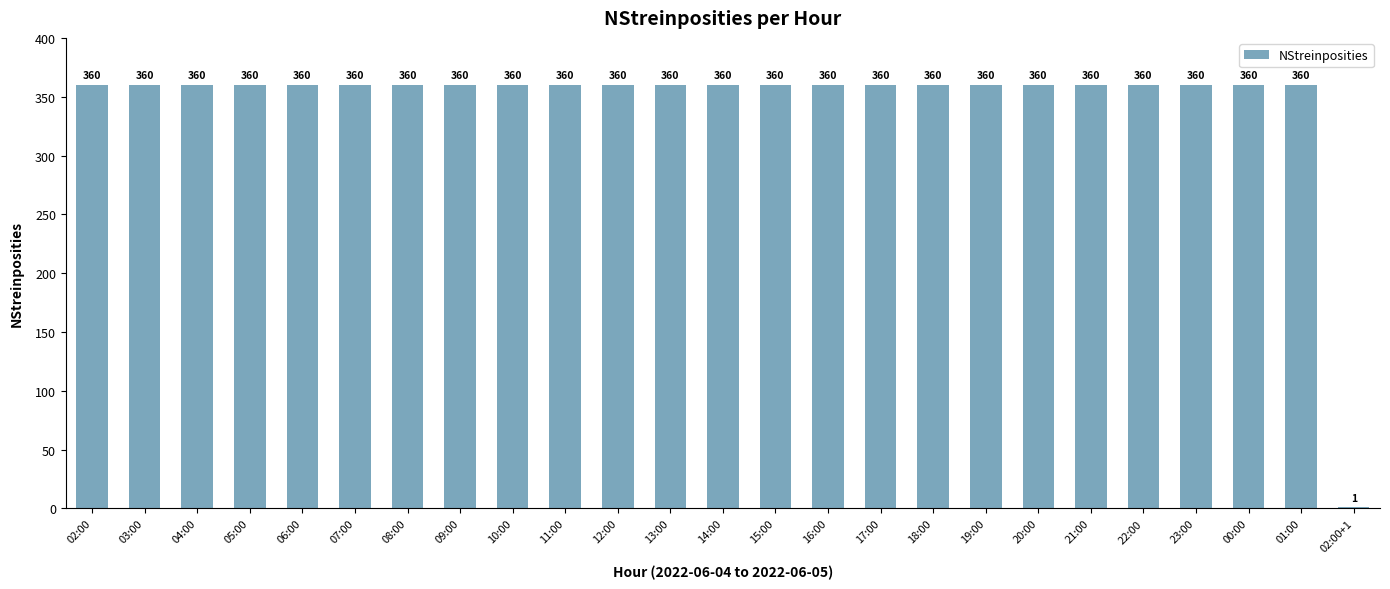

What is the sum of the values at 05:00 and 13:00?

720